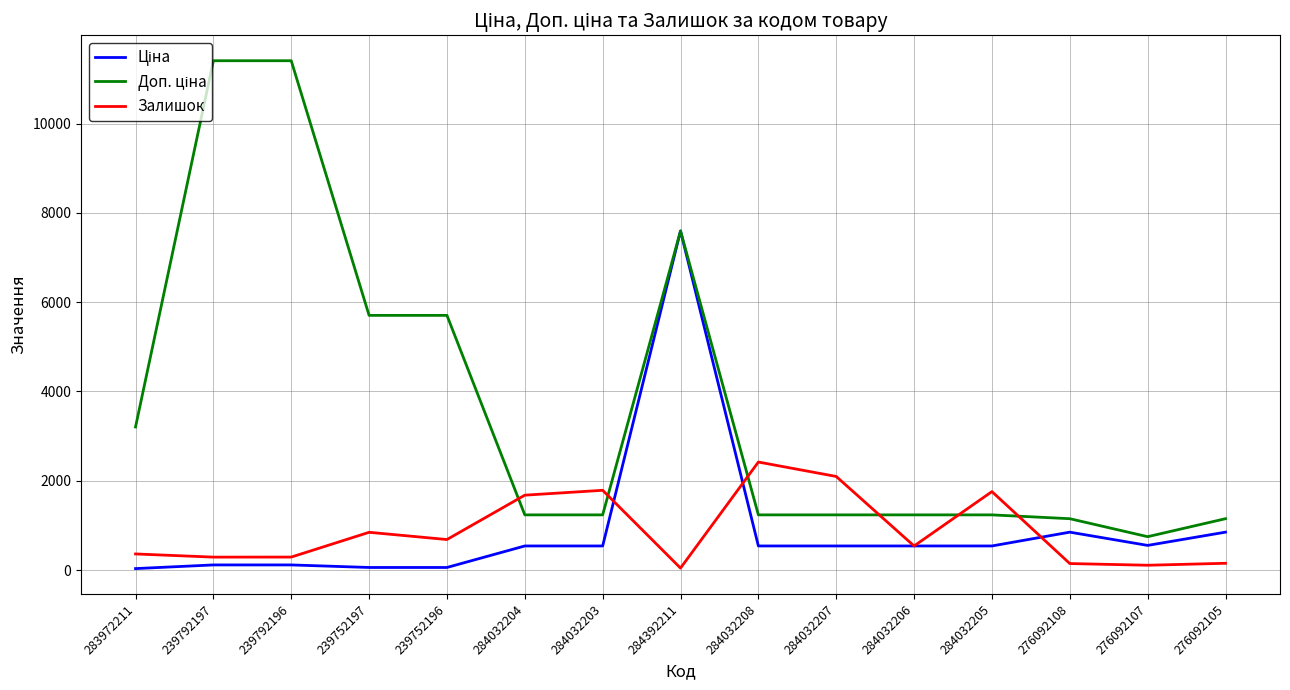

At which label does Залишок reach its peak?

284032208